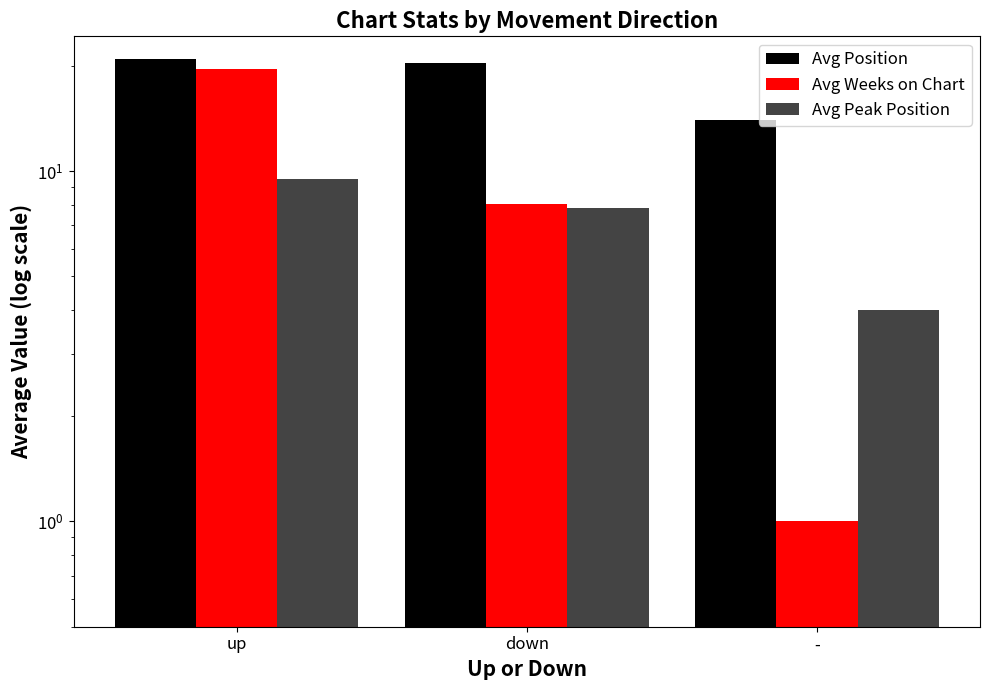

What is the average value of the Avg Position series?

18.4